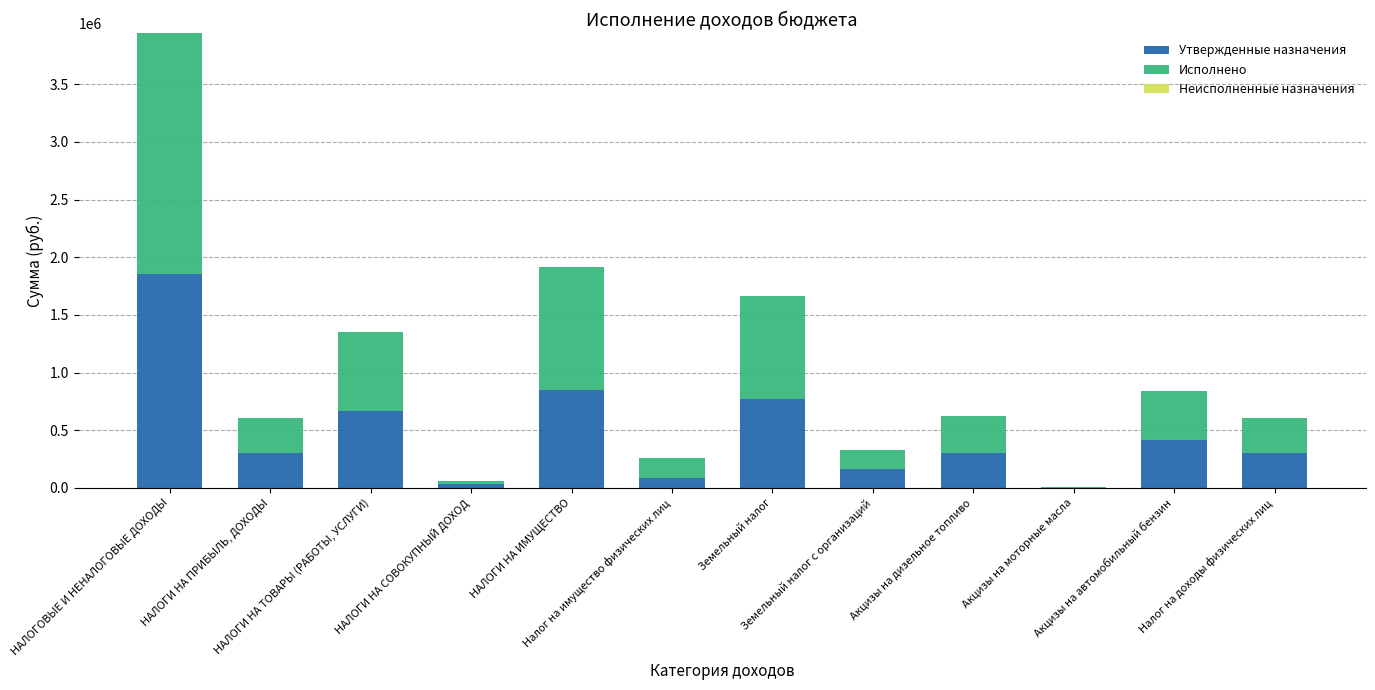

What is the highest value of the Утвержденные назначения series?

1850029.2